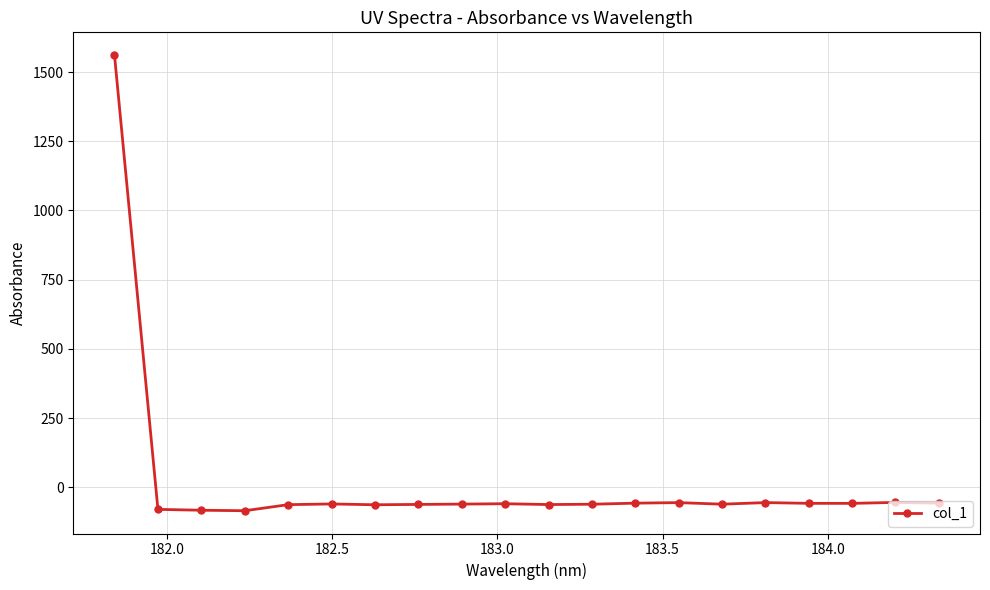

What is the value of the 7th point from the left?

-63.3